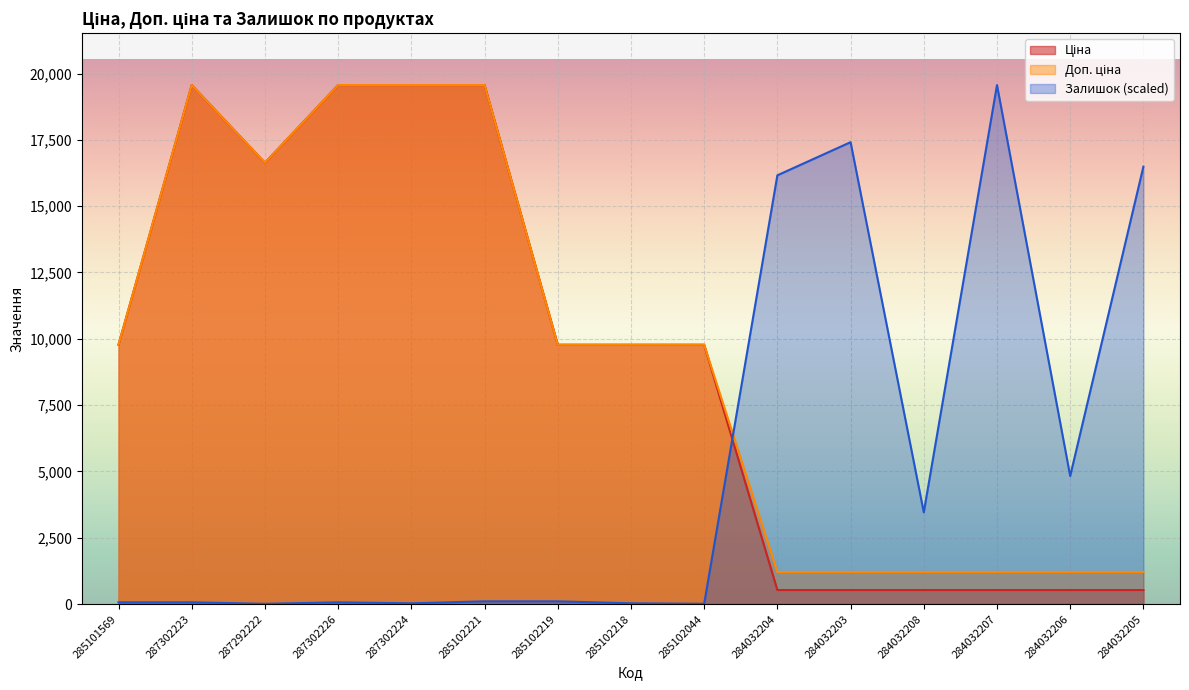

What is the difference between the Залишок values at 287302226 and 284032203?

17346.5